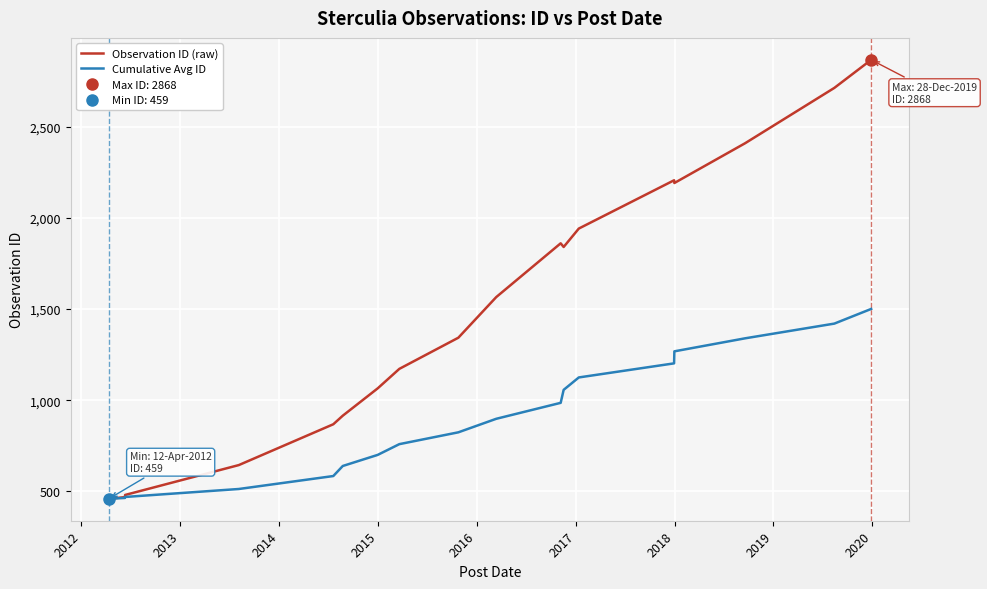

What is the sum of all Observation ID (raw) values?

27015.0